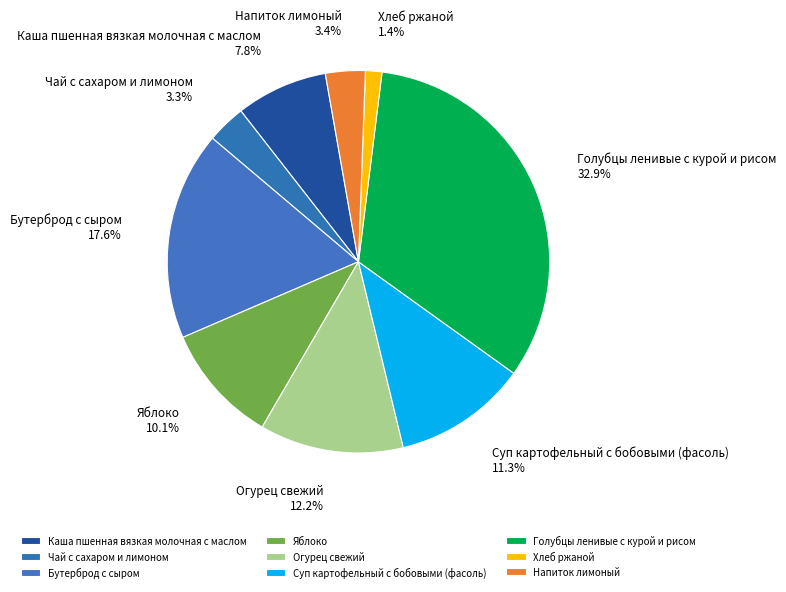

Approximately how many times larger is the value at Яблоко compared to Напиток лимоный?

3.0